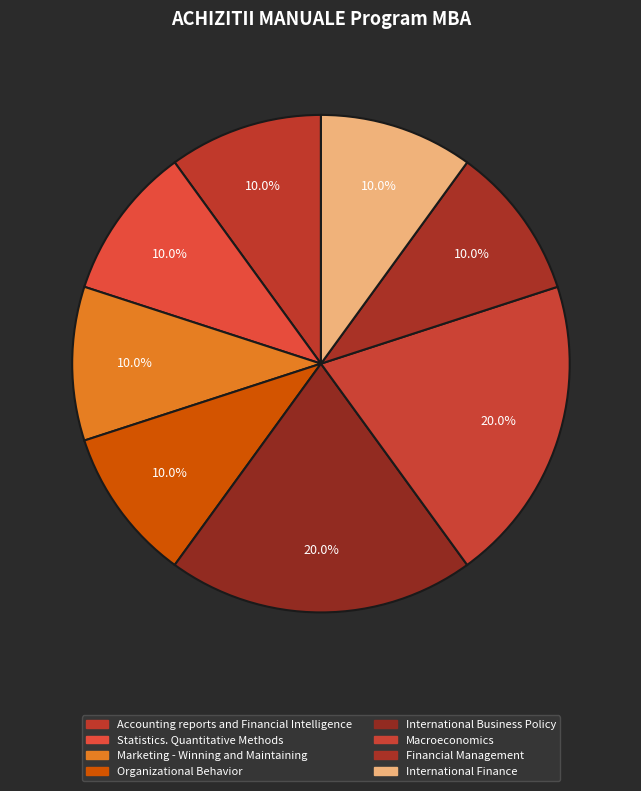

What is the largest slice in the pie chart?

International Business Policy